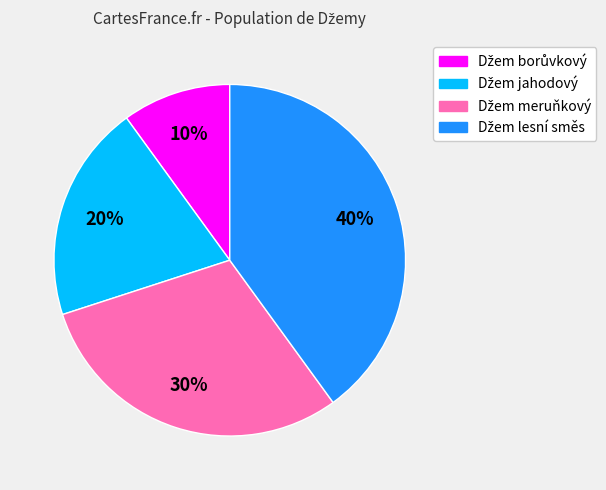

How many slices are in this pie chart?

4